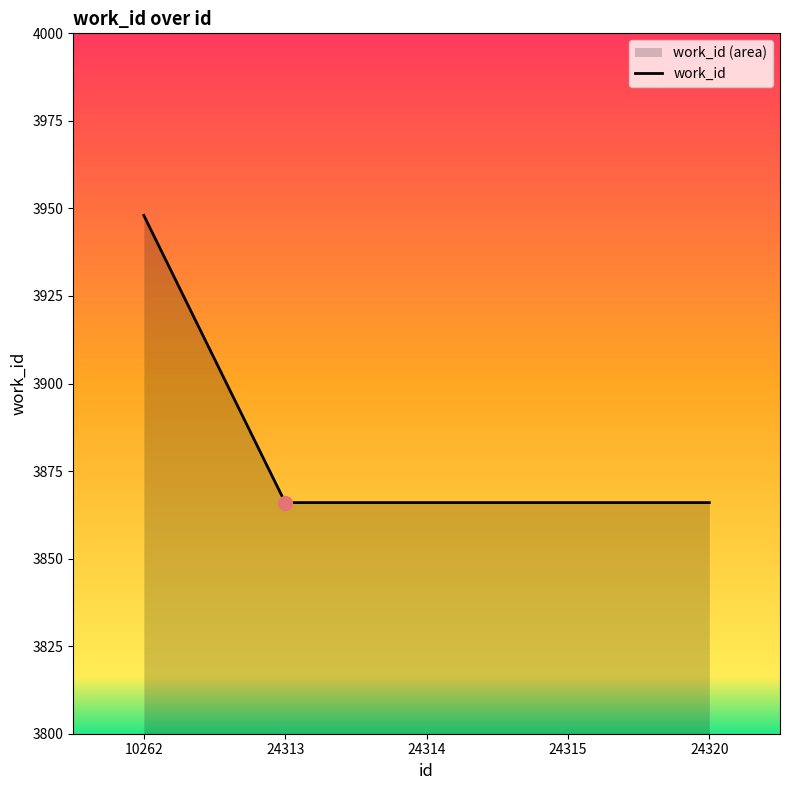

What is the value of the 3rd point from the left?

3866